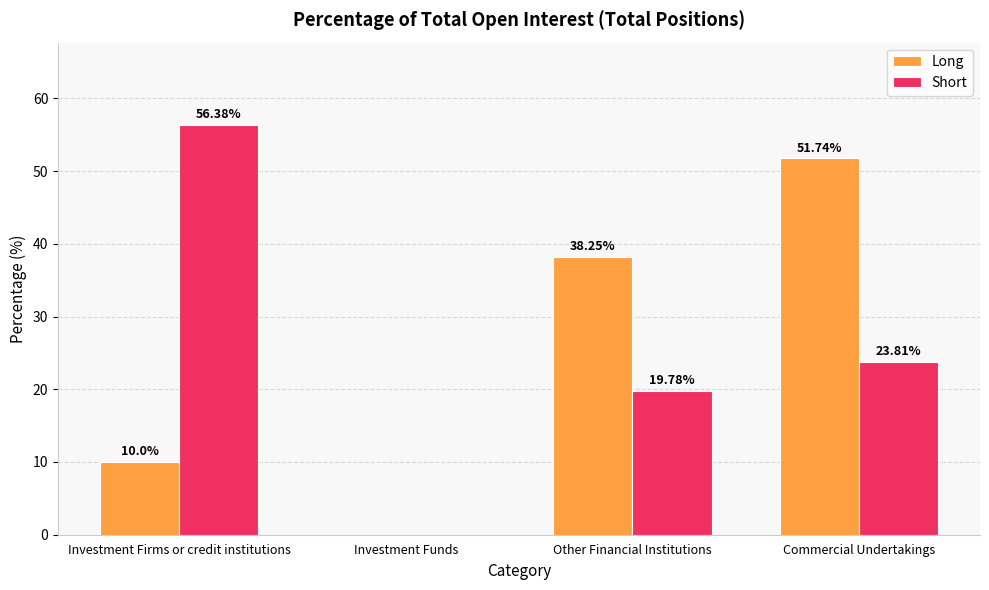

True or false: Short has a value of 56.4 at Investment Firms or credit institutions.

True